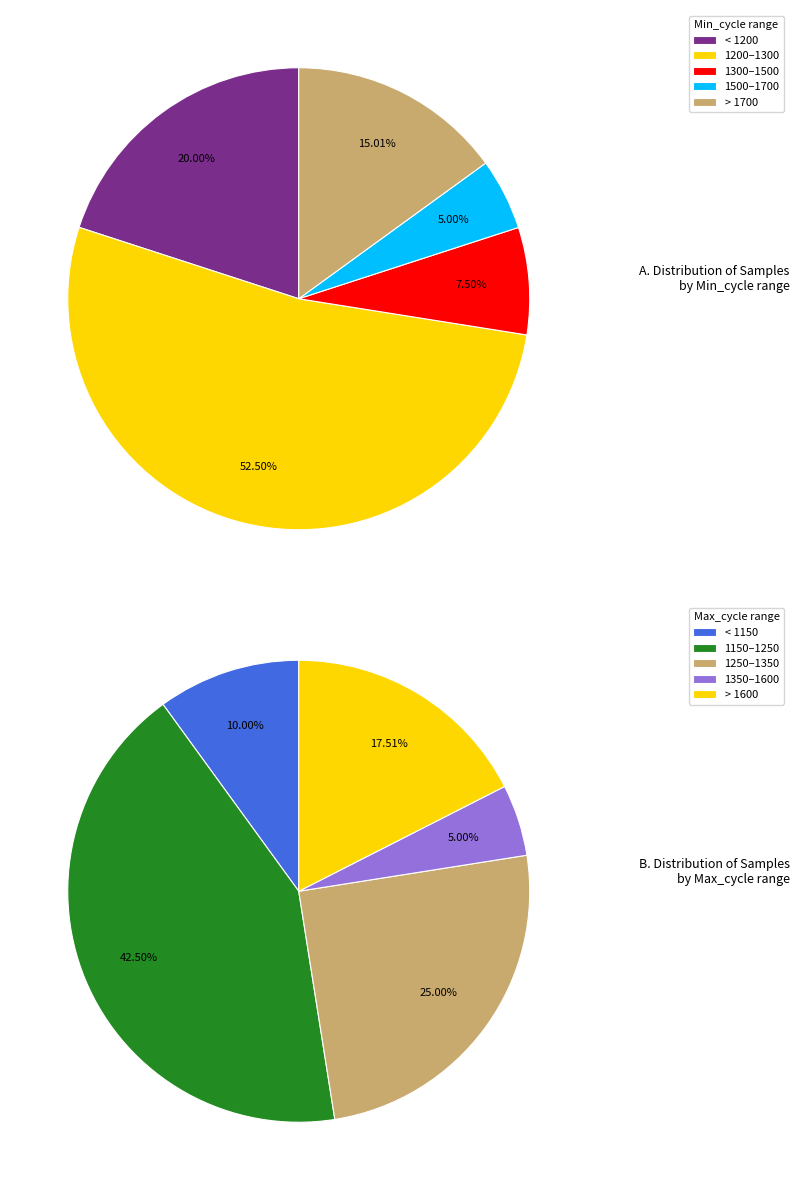

To the nearest percent, what portion does 67 represent?

8%